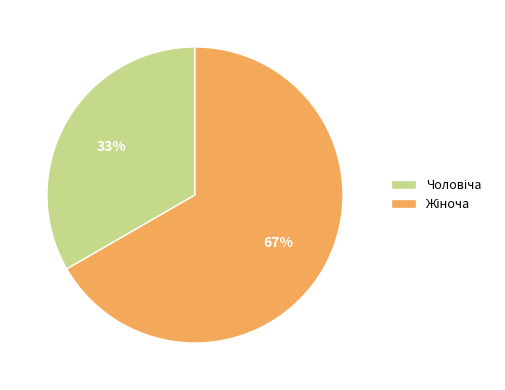

Is there a majority slice in this chart?

Yes